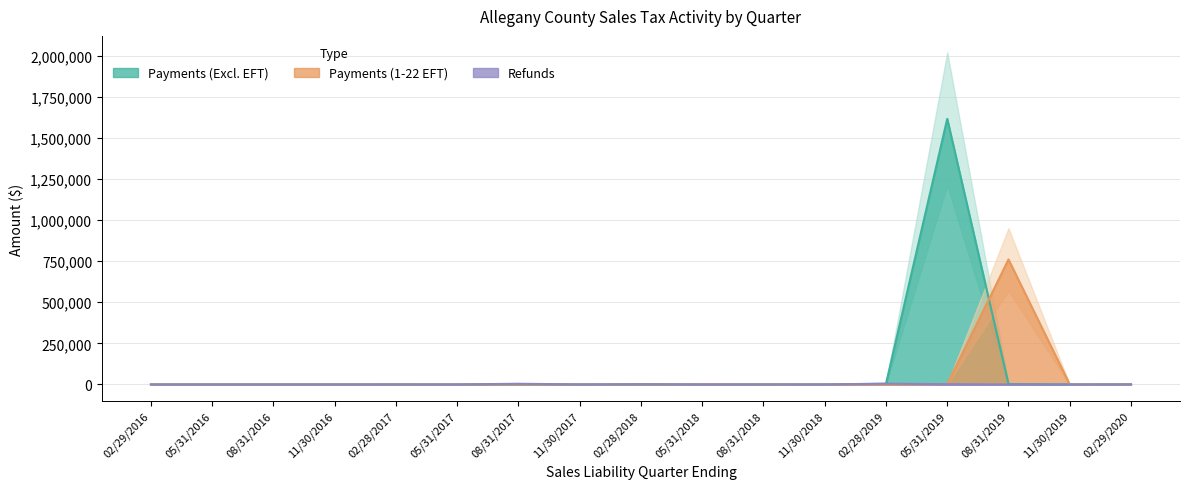

What is the average value of the Refunds series?

701.0